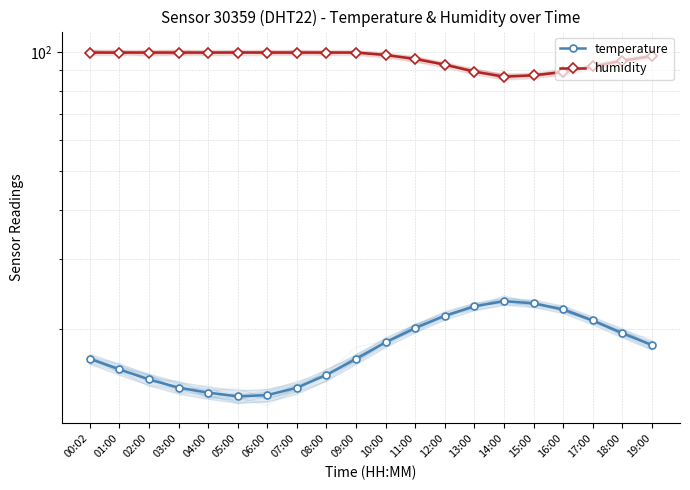

What is the label of the 12th point from the right?

08:00